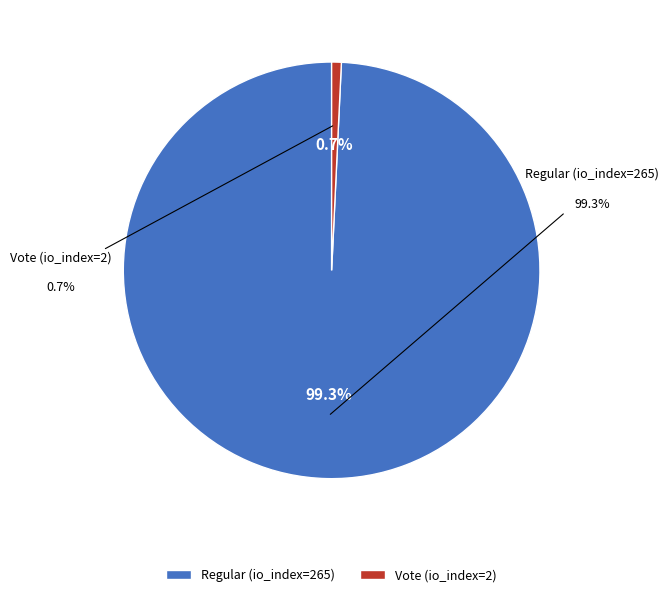

To the nearest percent, what portion does Vote (io_index=2) represent?

1%